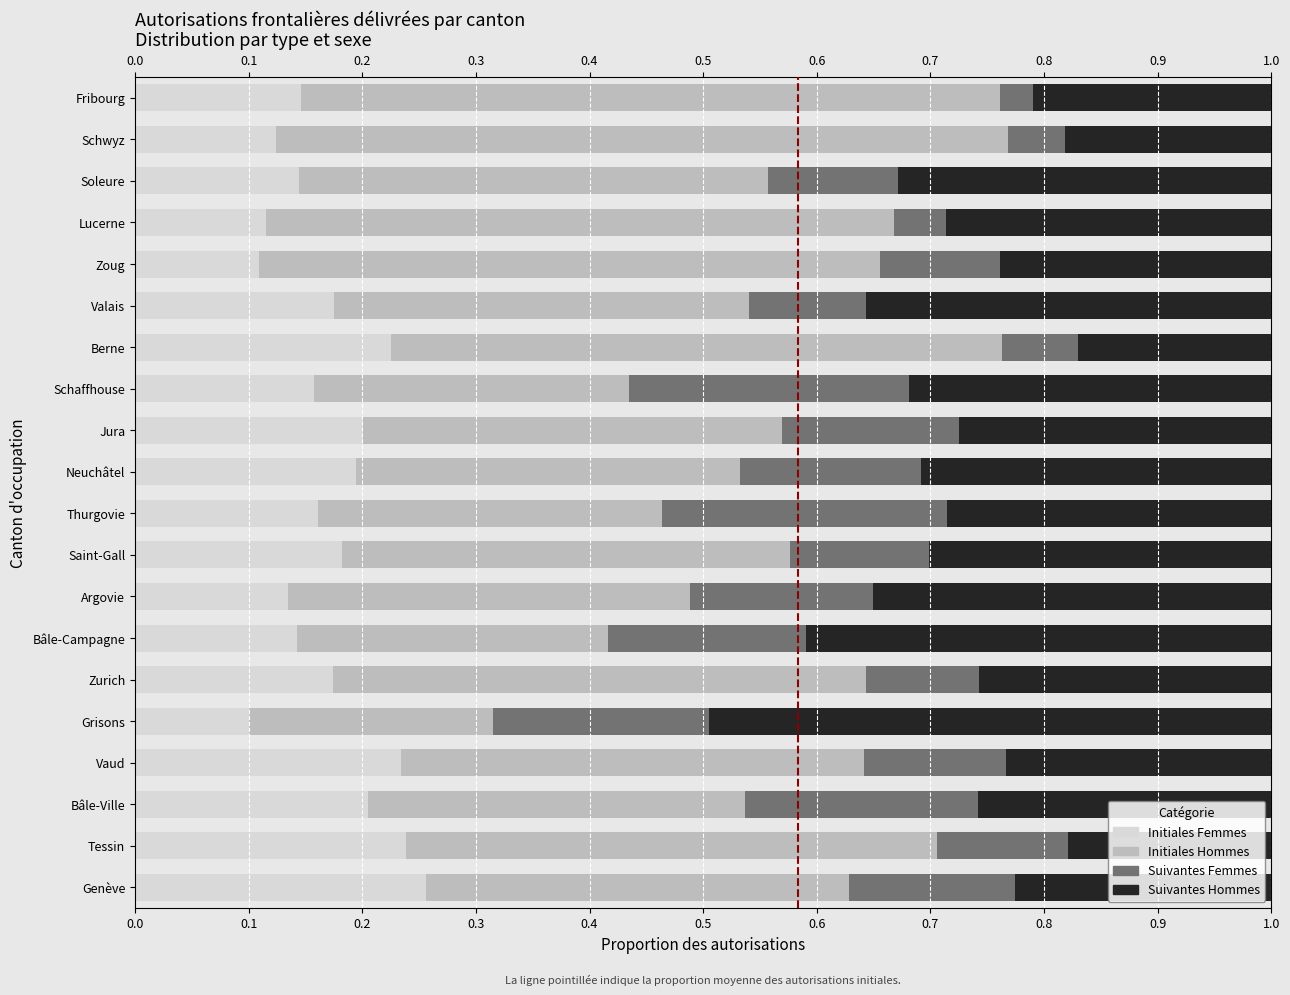

What are all the series names shown in the legend?

Initiales Femmes, Initiales Hommes, Suivantes Femmes, Suivantes Hommes